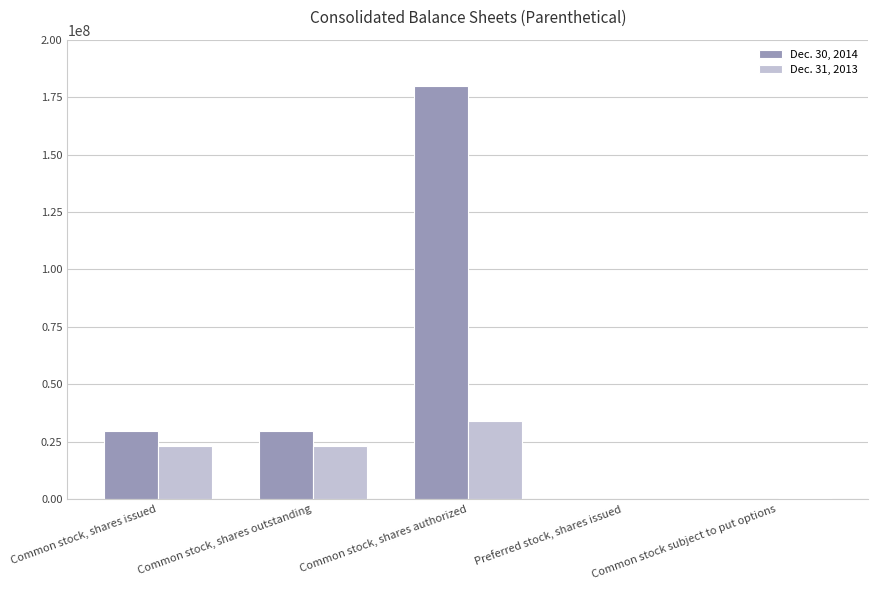

Which category has the highest value in the Dec. 31, 2013 series?

Common stock, shares authorized